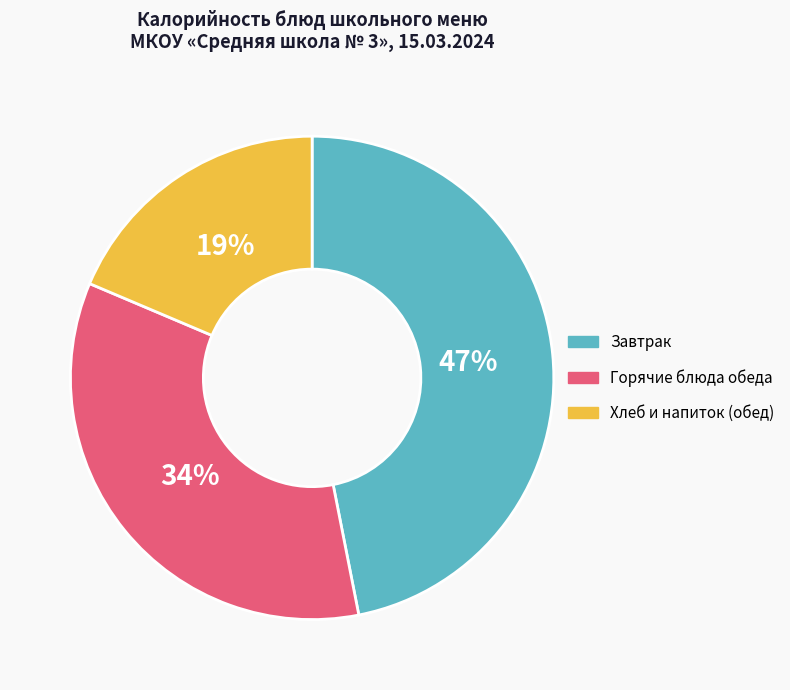

The Горячие блюда обеда slice represents 34% of the pie. True or false?

True